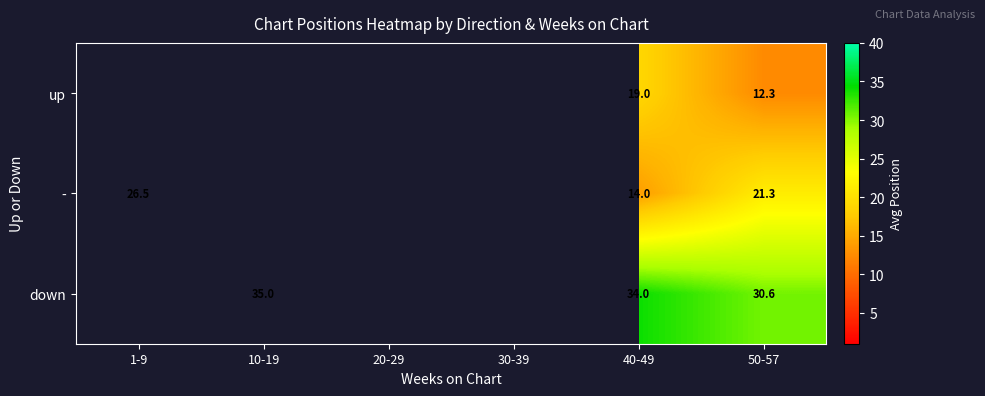

The value of up at 50-57 is 12.3. True or false?

True